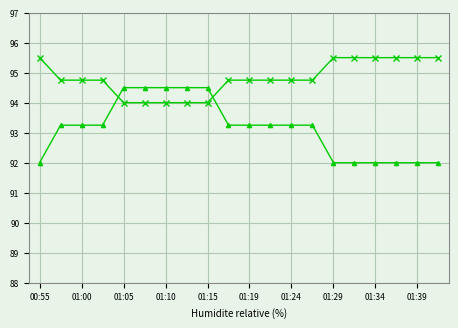

How many lines are shown in the chart?

3